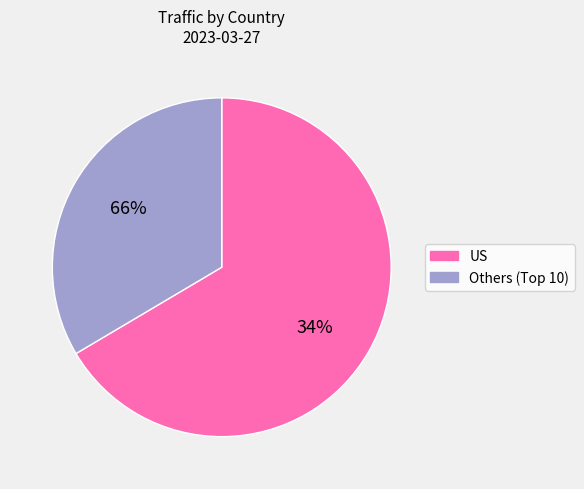

To the nearest percent, what percentage of the pie is US?

66%